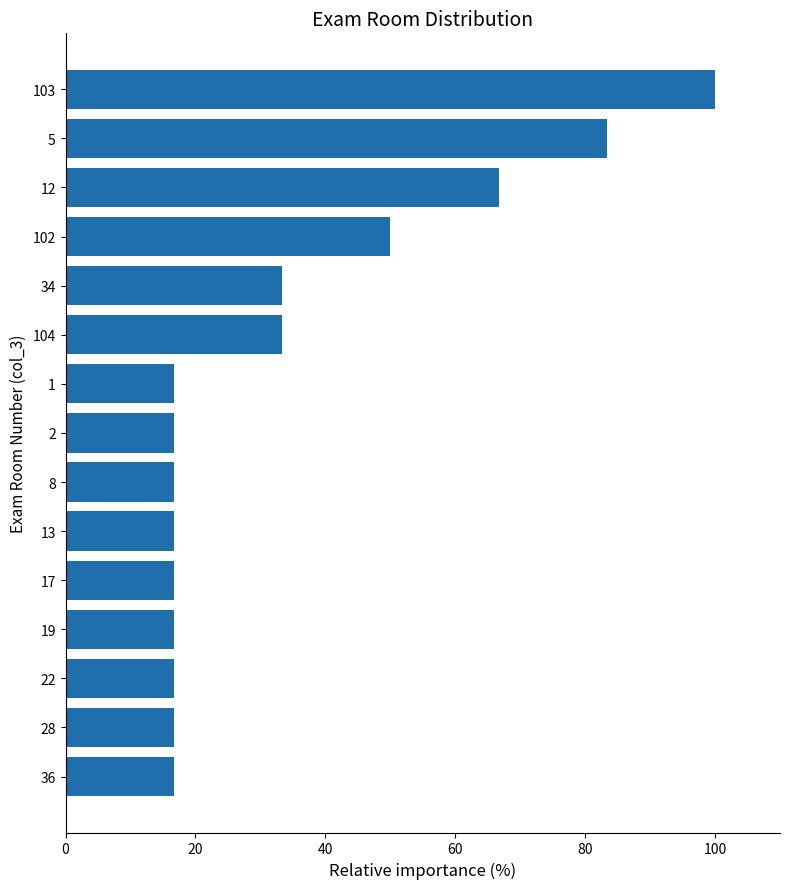

Count the number of categories in the chart.

15